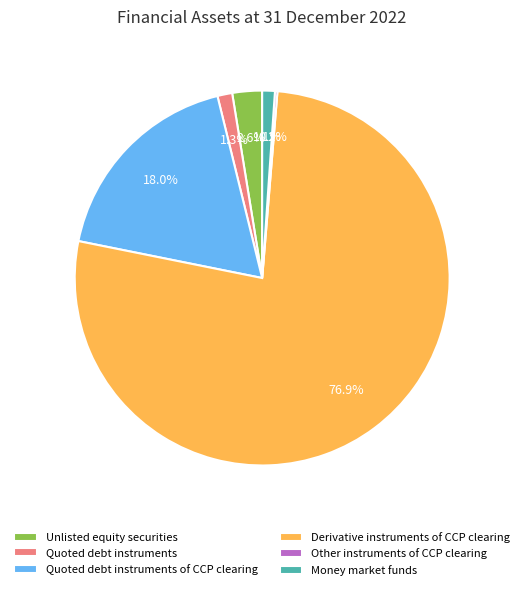

Is it true that Derivative instruments of CCP clearing is 77% of the pie?

True